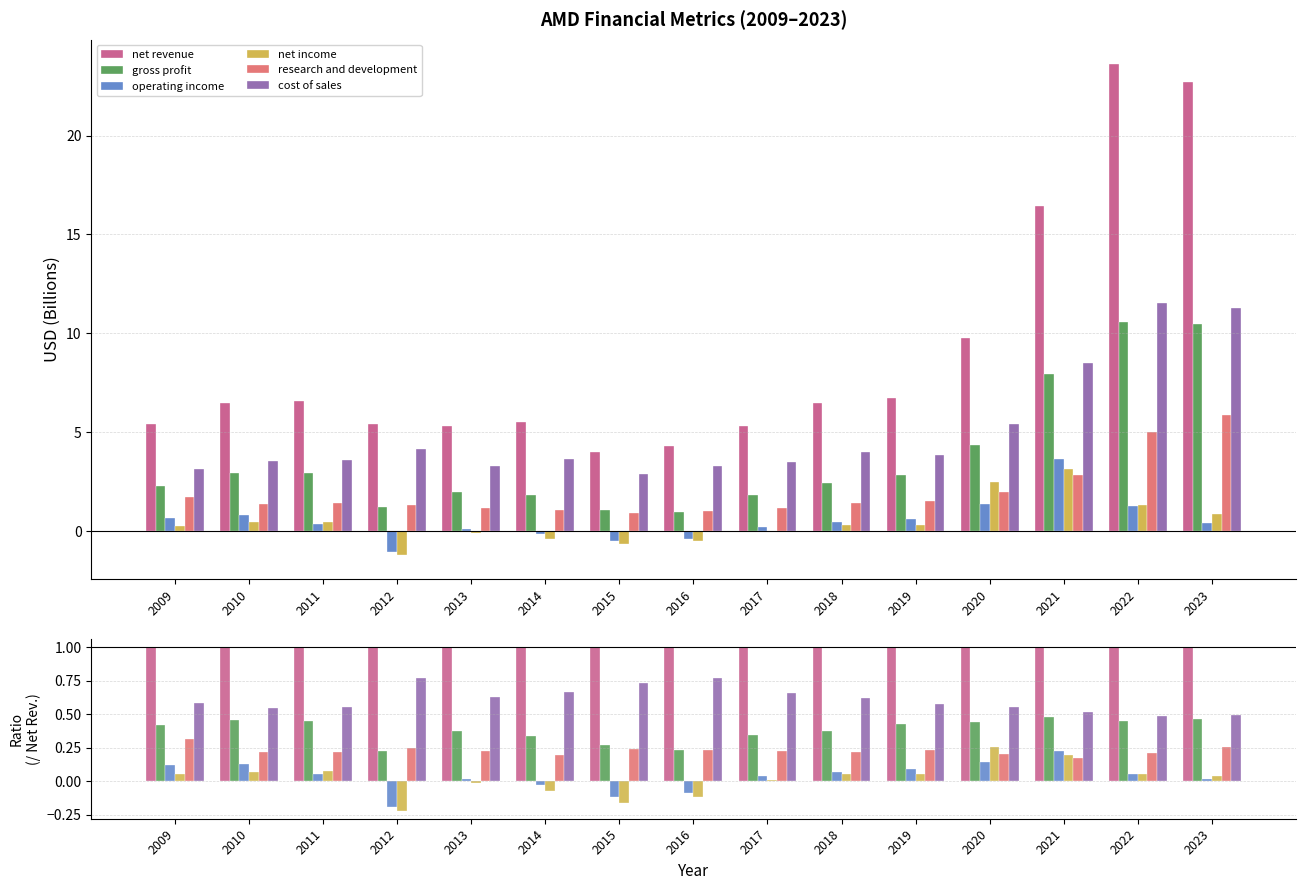

What is the lowest value of the gross profit series?

0.2